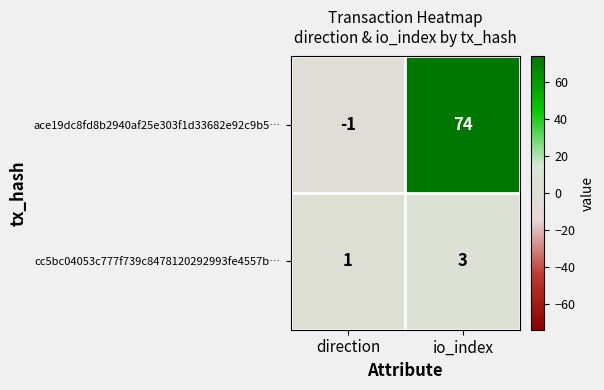

What is the spread (max minus min) of values at direction?

2